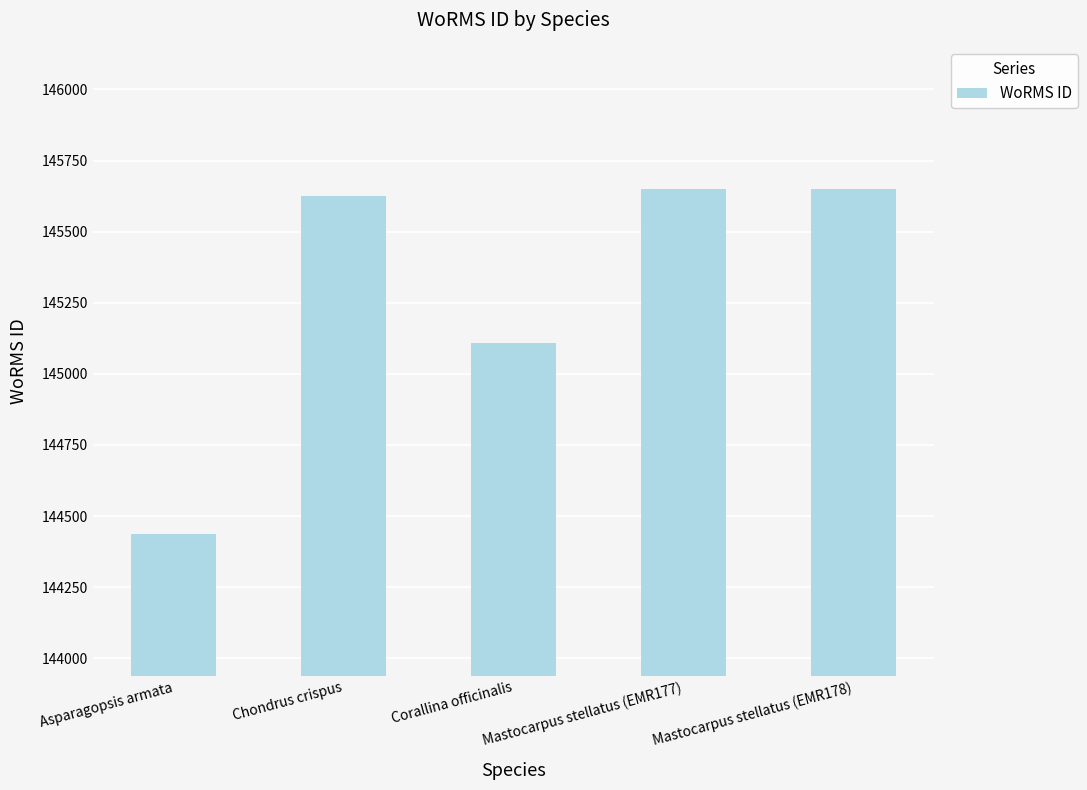

What is the difference between the values at Chondrus crispus and Mastocarpus stellatus (EMR177)?

25